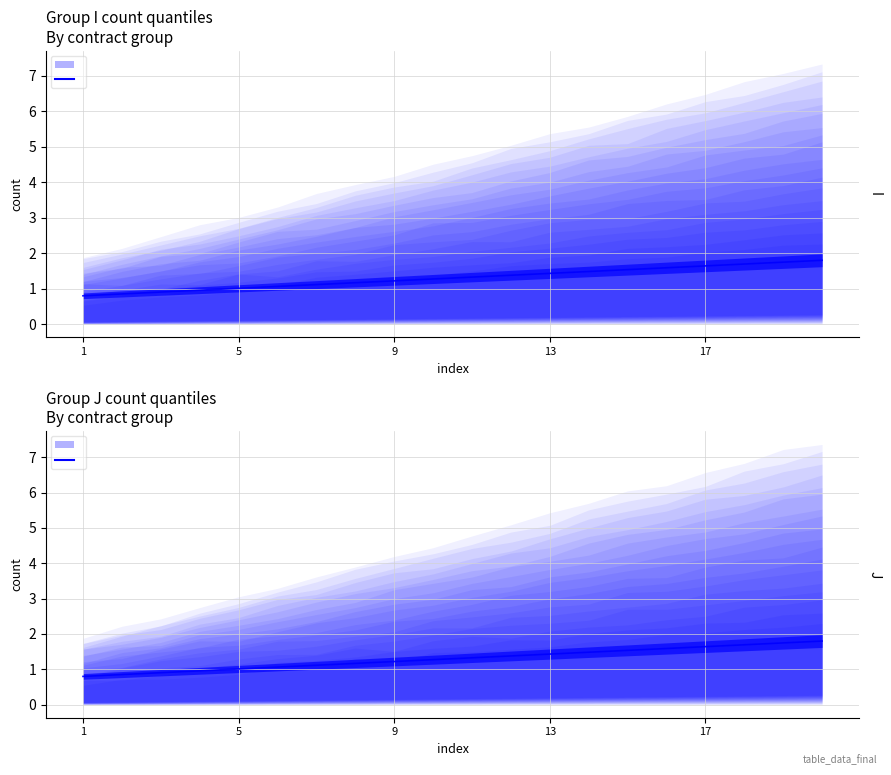

True or false: J median has a value of 0.4 at 9.

False